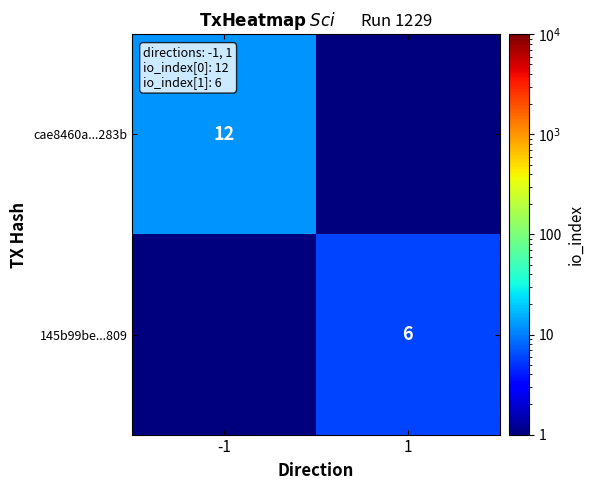

The 145b99be...809 series shows 2 at 1. True or false?

False